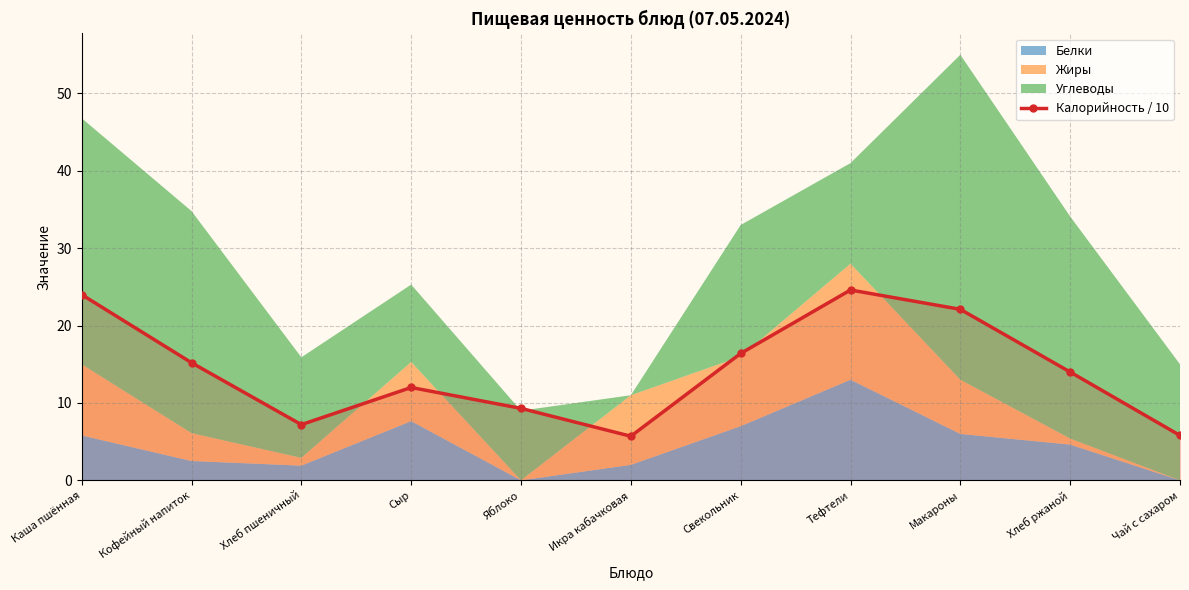

What is the value of the 1st point from the left?

24.0